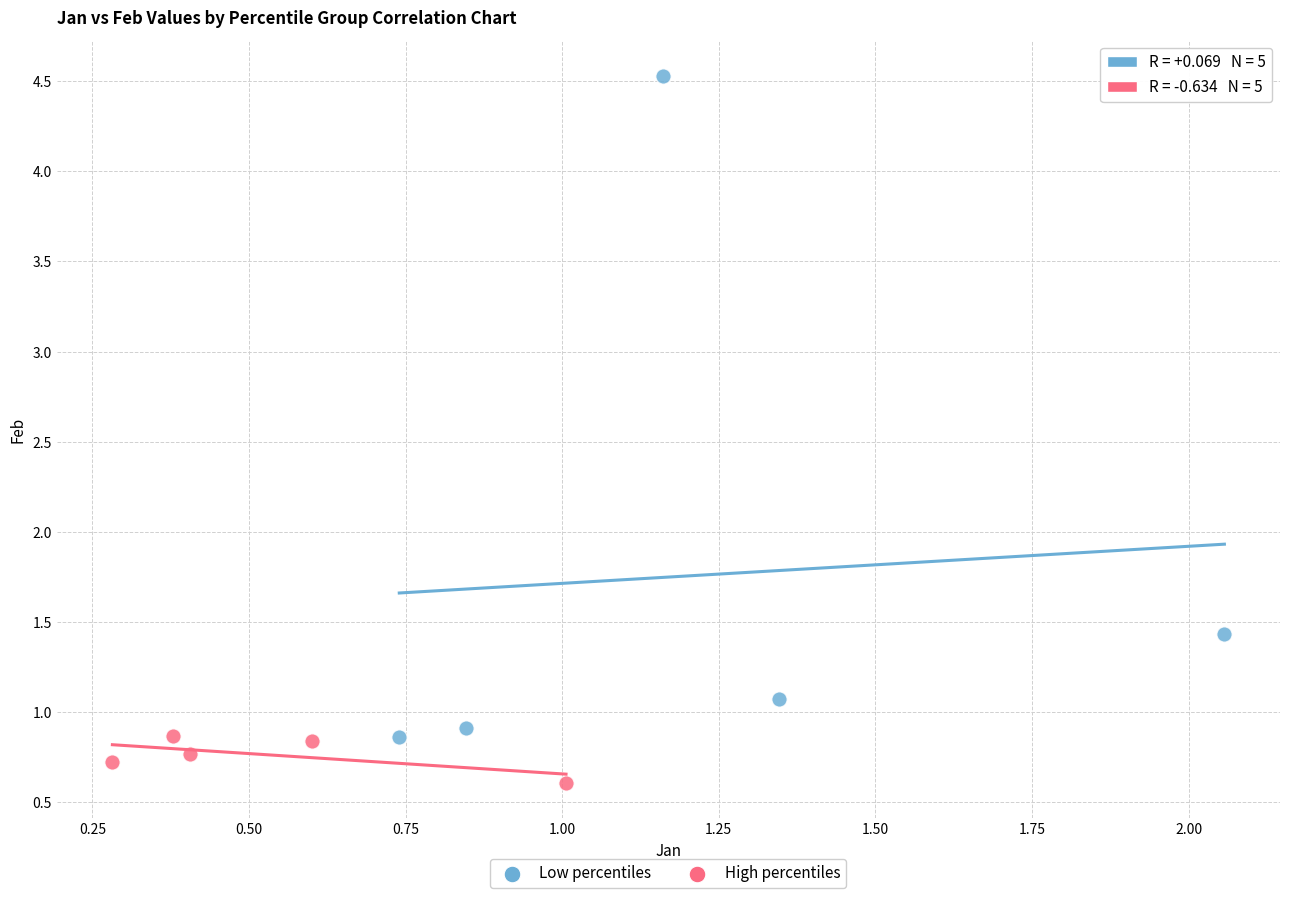

What are all the series names shown in the legend?

Low percentiles, High percentiles